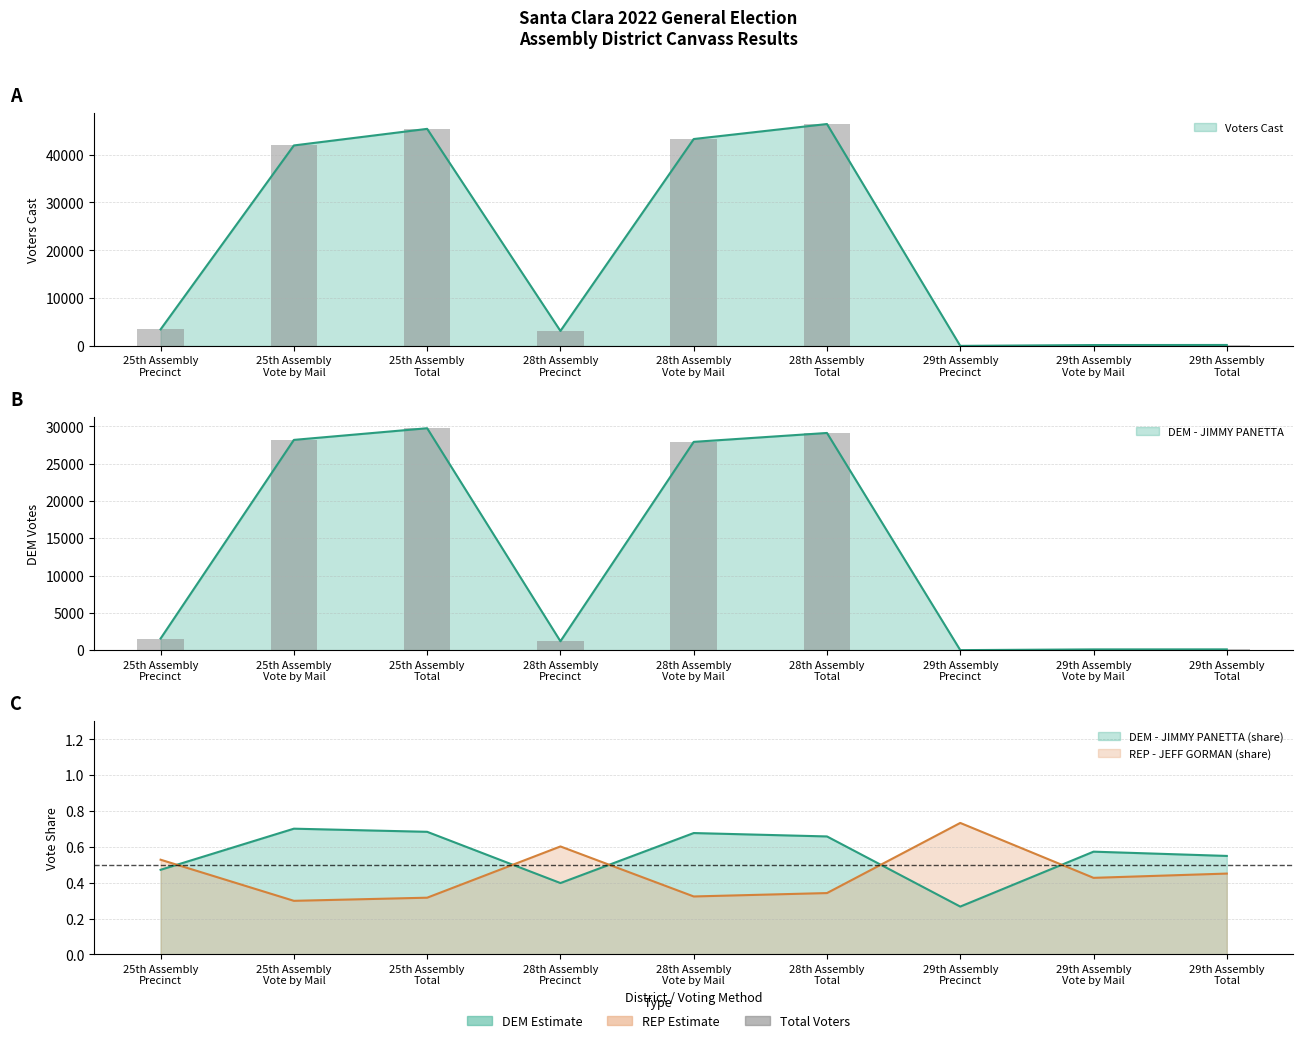

Does the chart contain any negative values?

No